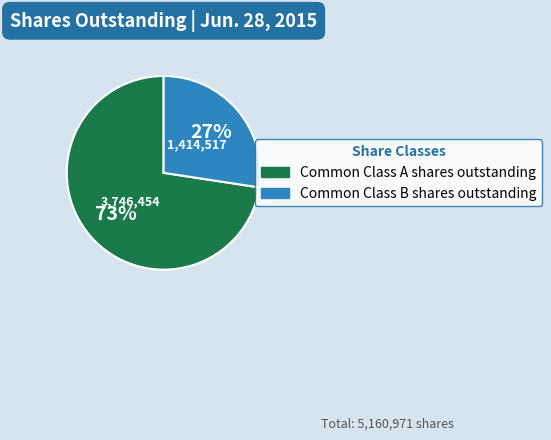

Which slice is the smallest?

Common Class B shares outstanding